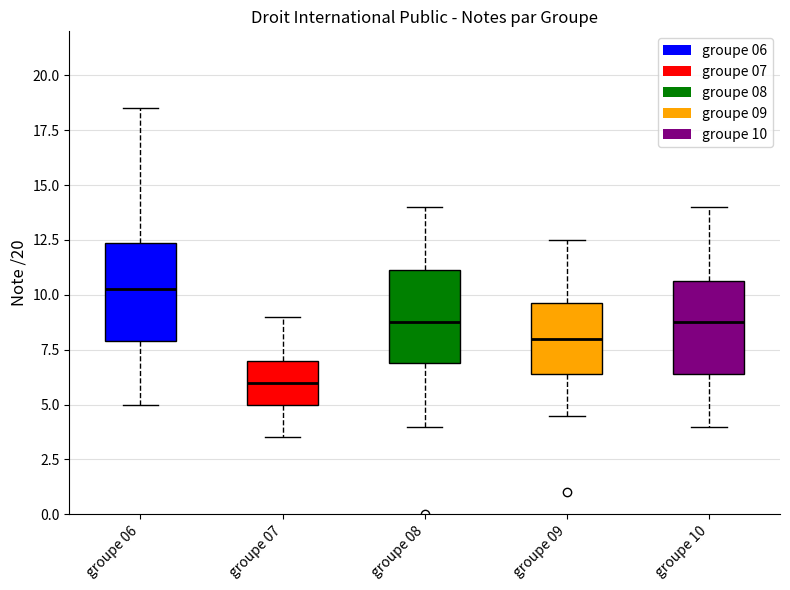

Which box's median line is the highest?

groupe 06